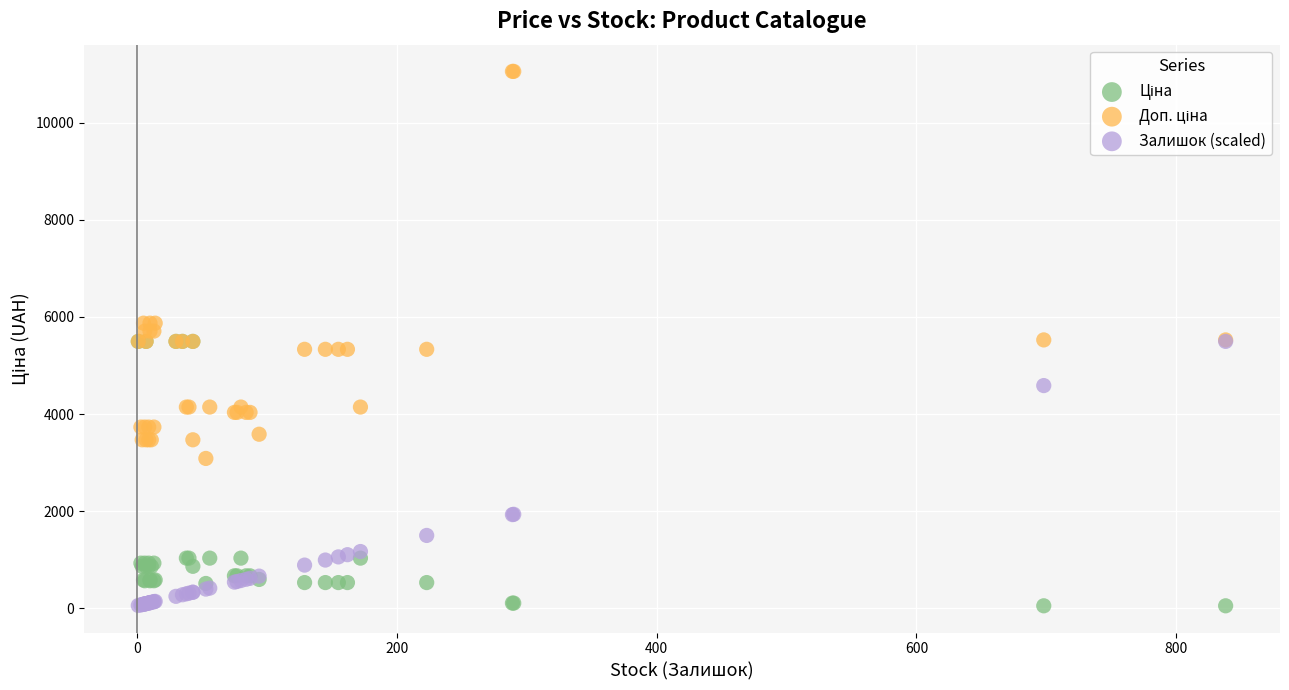

In the Залишок (scaled) series, what Y value is closest to 2779?

1938.6